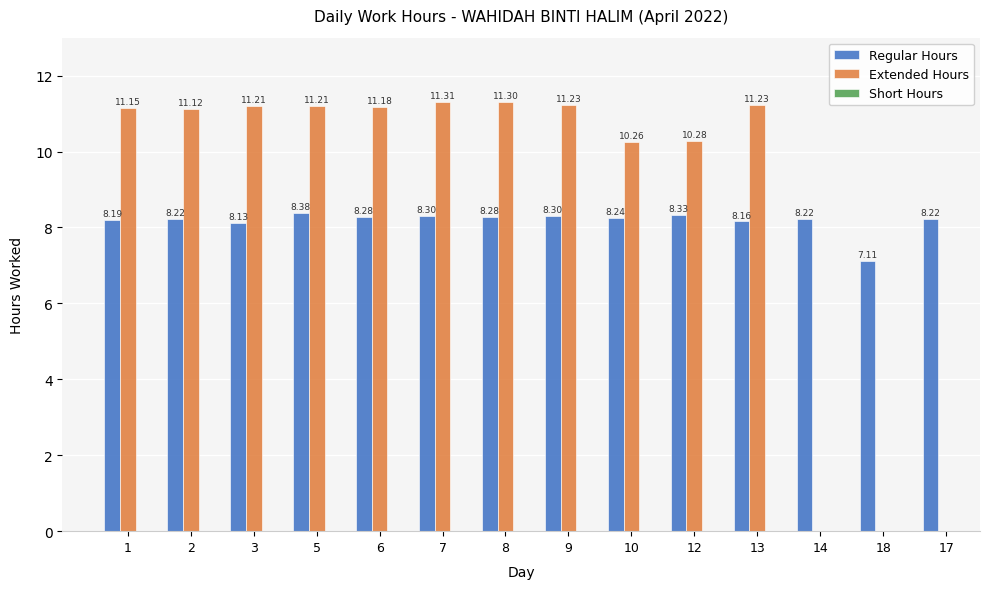

What is the difference between the Regular Hours values at 18 and 2?

1.1